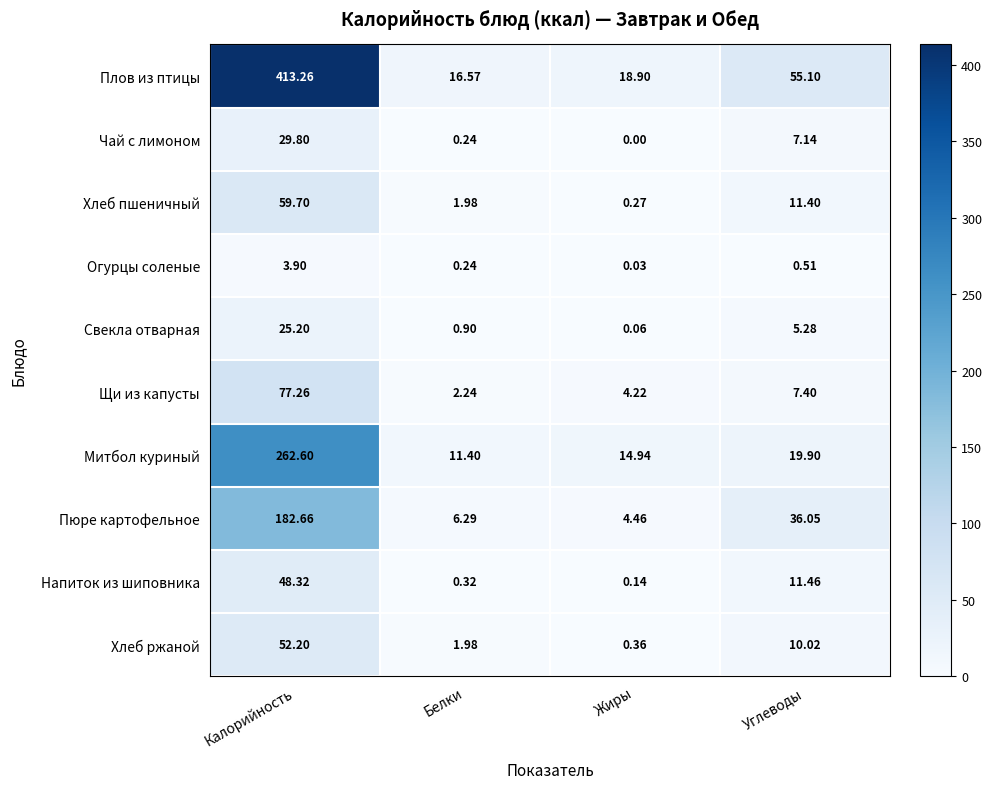

Which series changed the most between Калорийность and Белки?

Плов из птицы